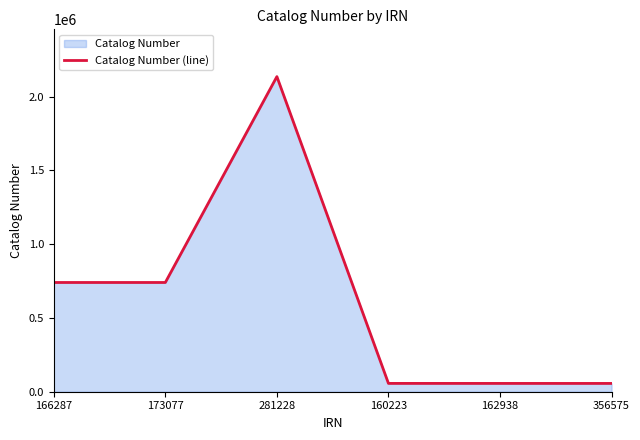

How many data points does each series have?

6